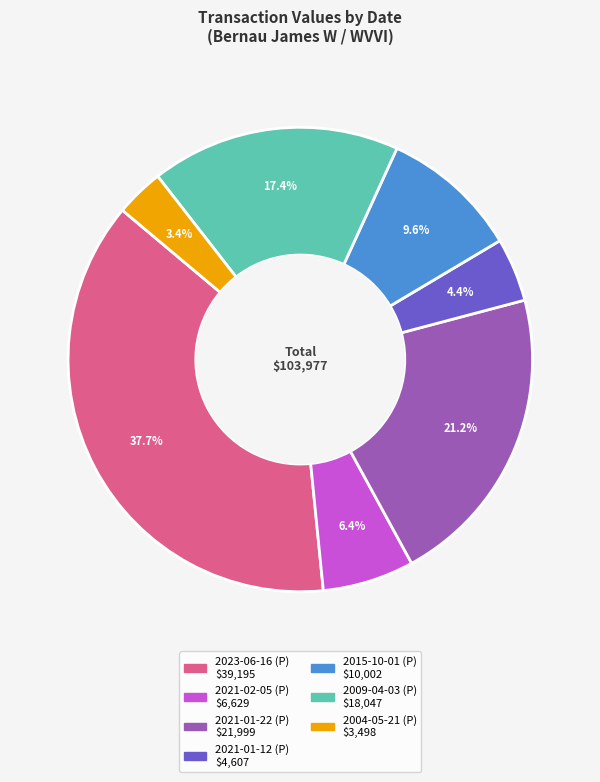

True or false: 2004-05-21 (P) accounts for 3% of the total.

True